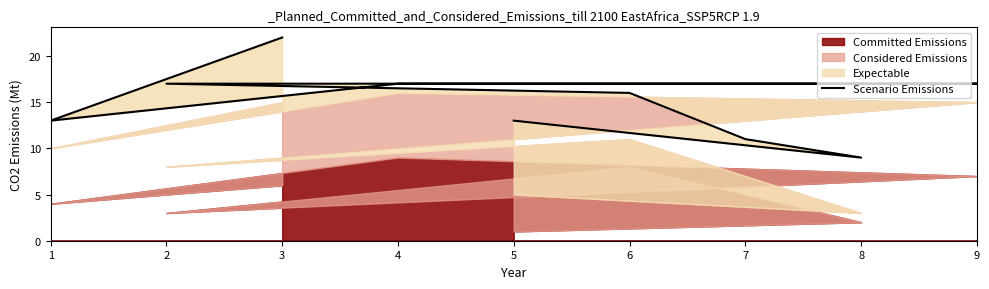

Reading left to right, list all the values displayed in this chart.

22	13	17	17	17	16	11	9	13